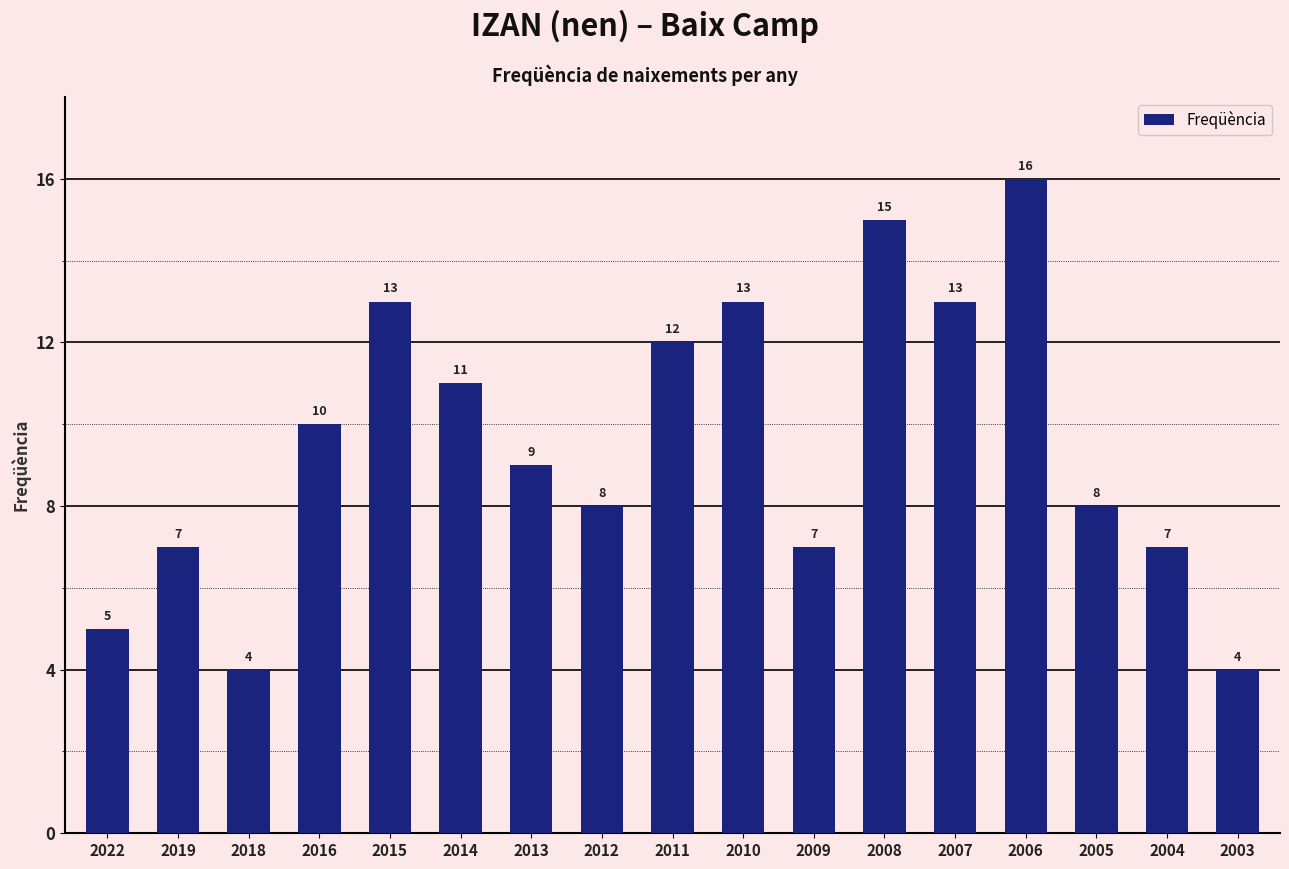

What is the change in value from 2012 to 2007?

+5